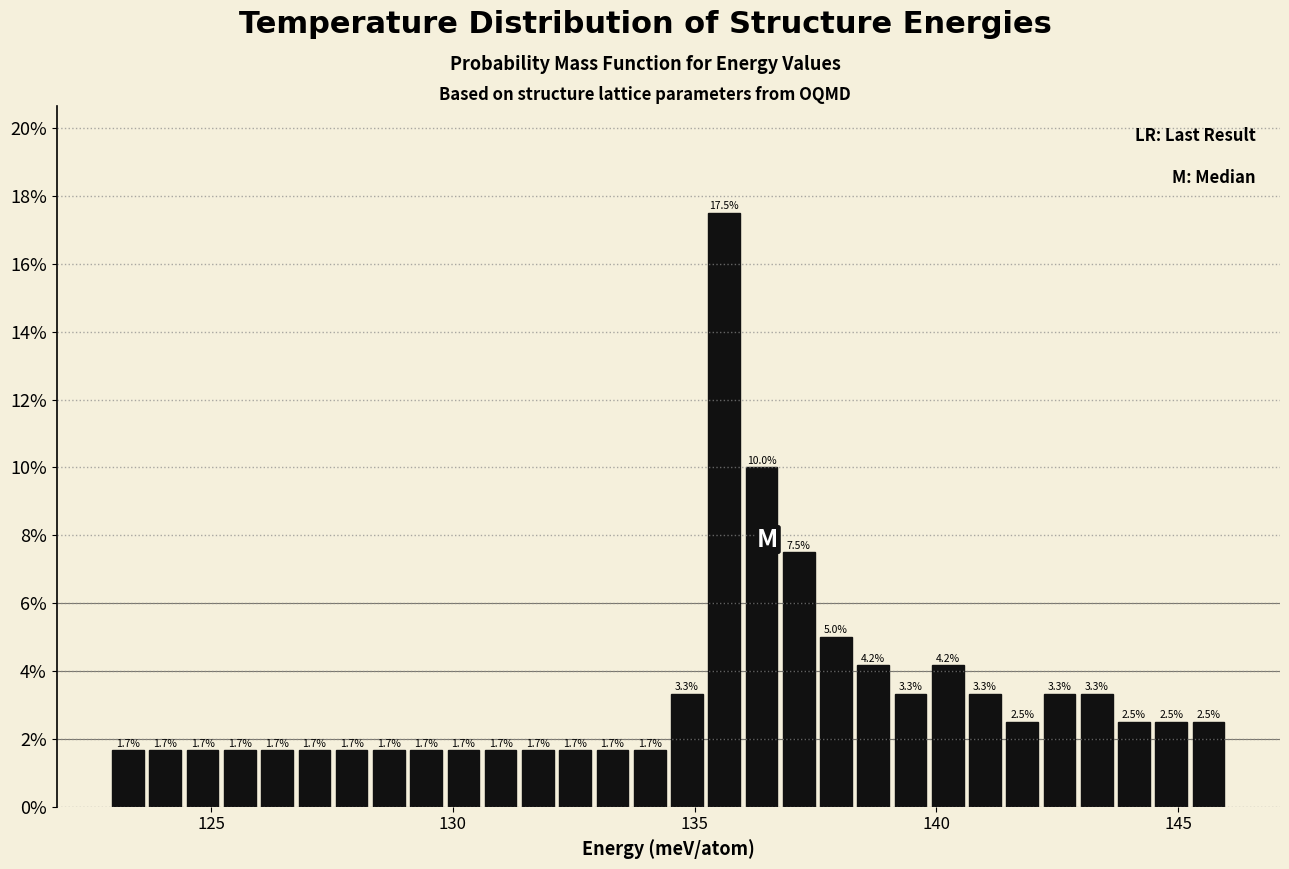

Read against the x-axis, roughly where is the centre of the tallest bar?

135.5